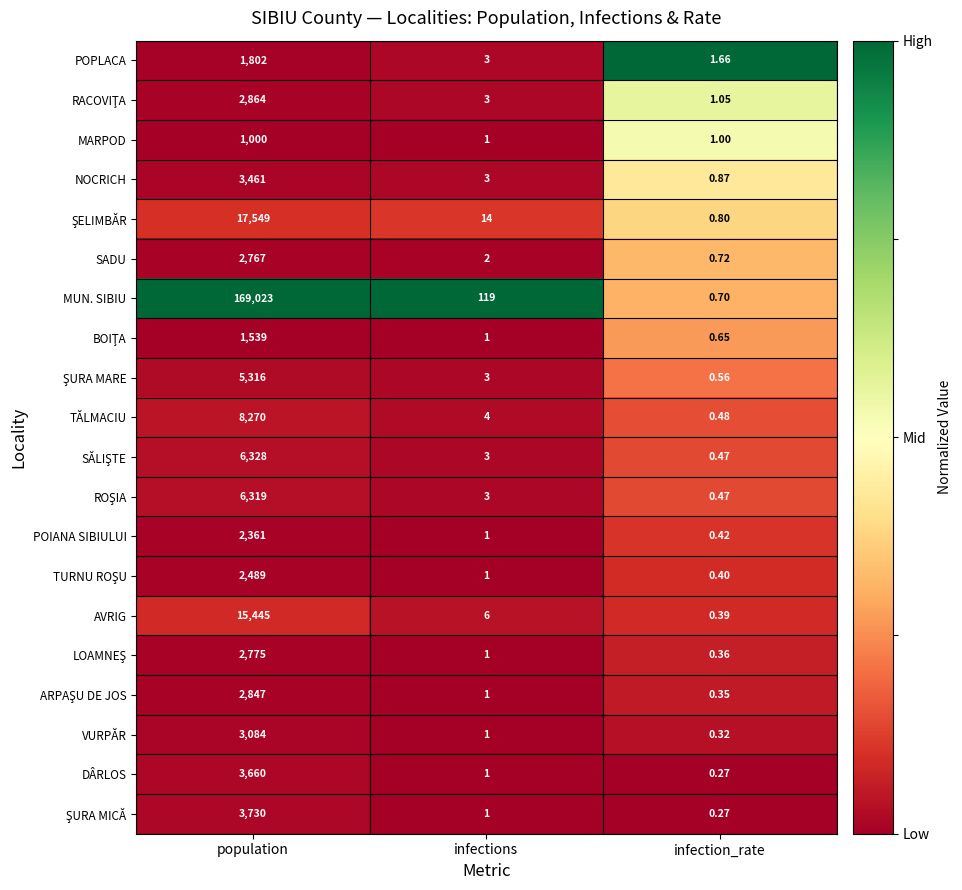

At which category does the chart reach its minimum across all series?

infection_rate